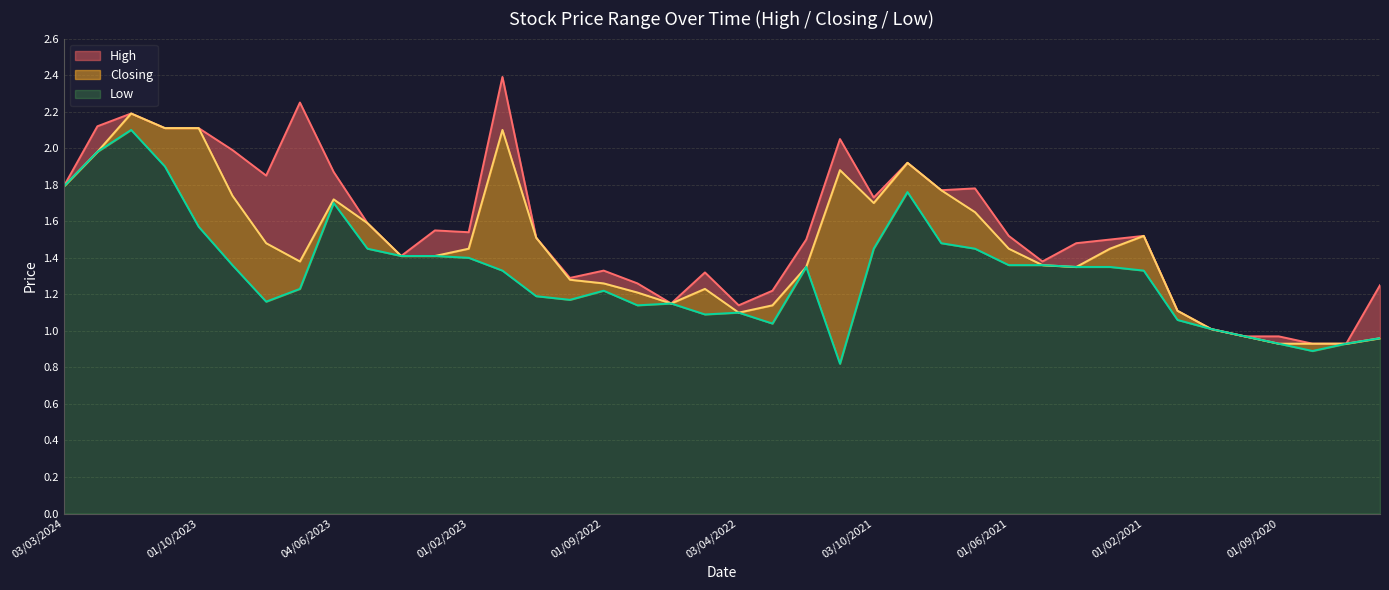

Rank the series by their average value, from highest to lowest.

High, Closing, Low